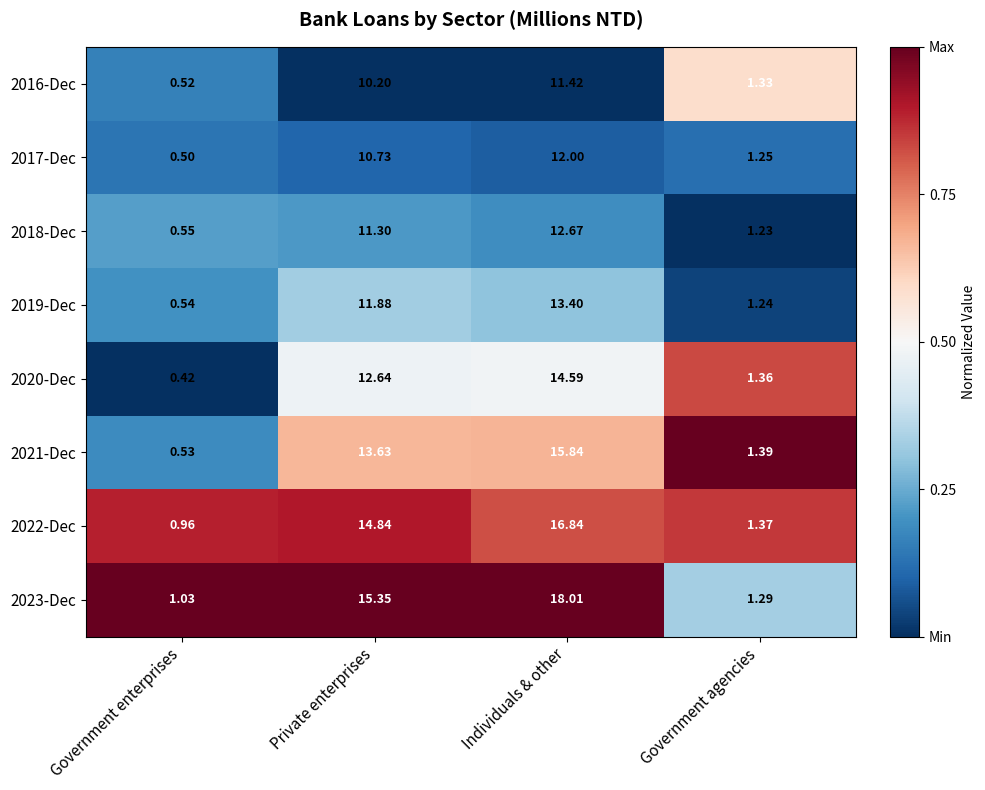

Which category has the highest value across all series?

Individuals & other